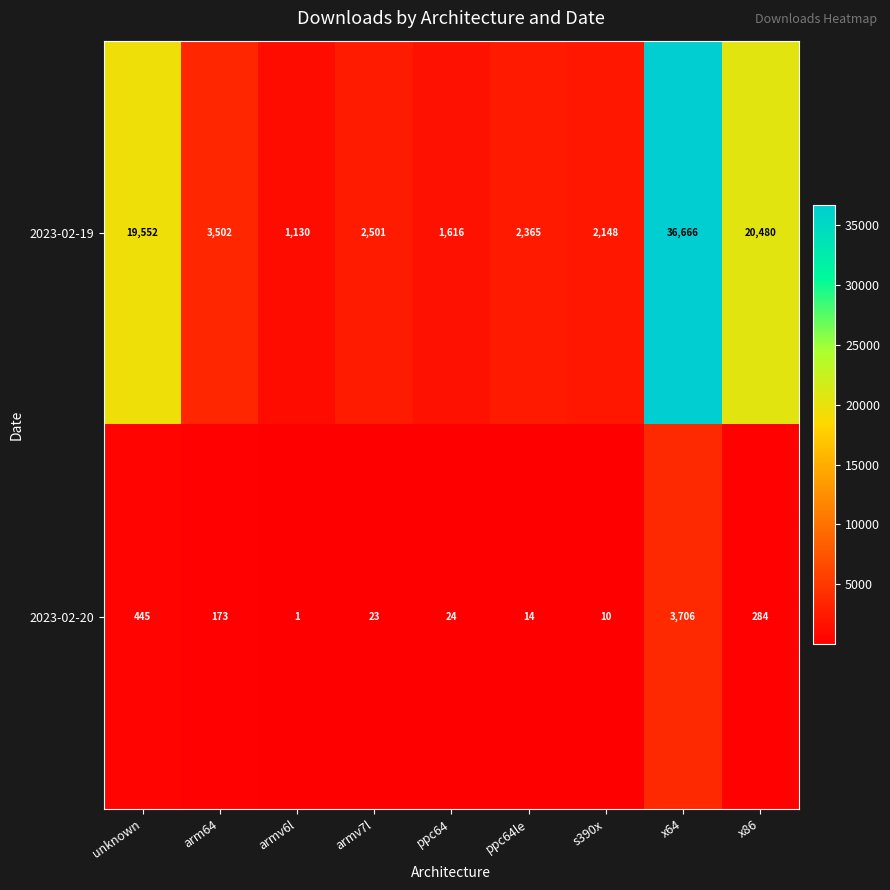

How many series are shown in this chart?

2